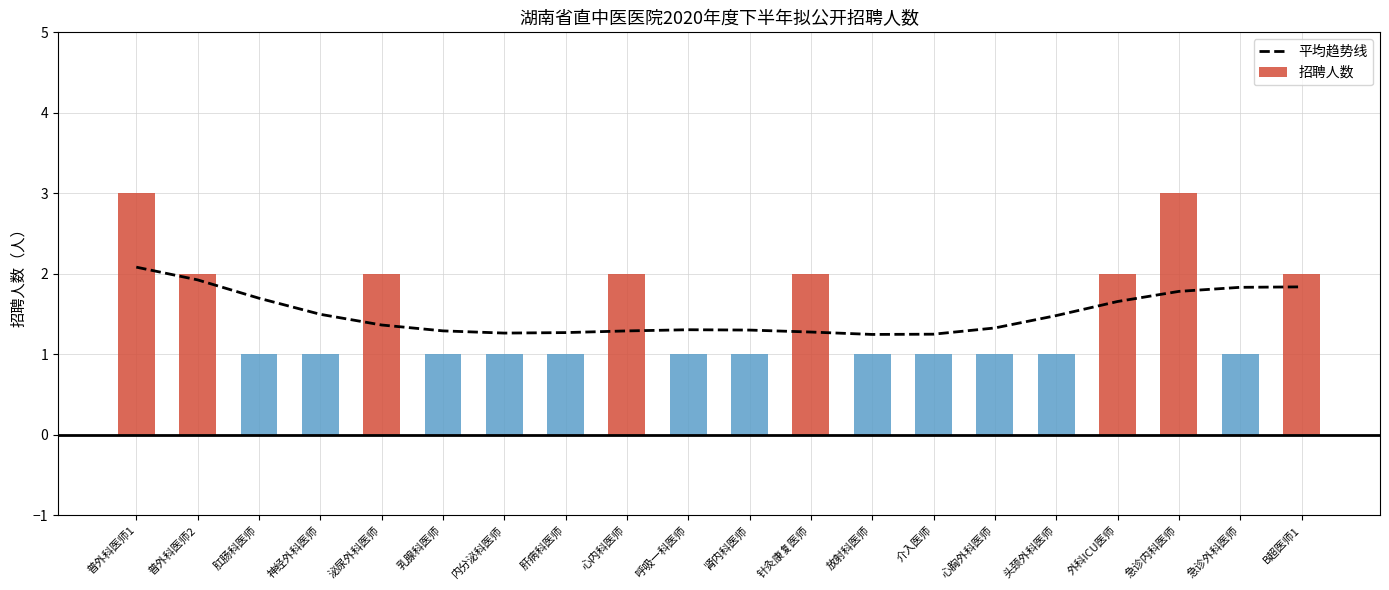

Which series has the largest total across all categories?

平均趋势线